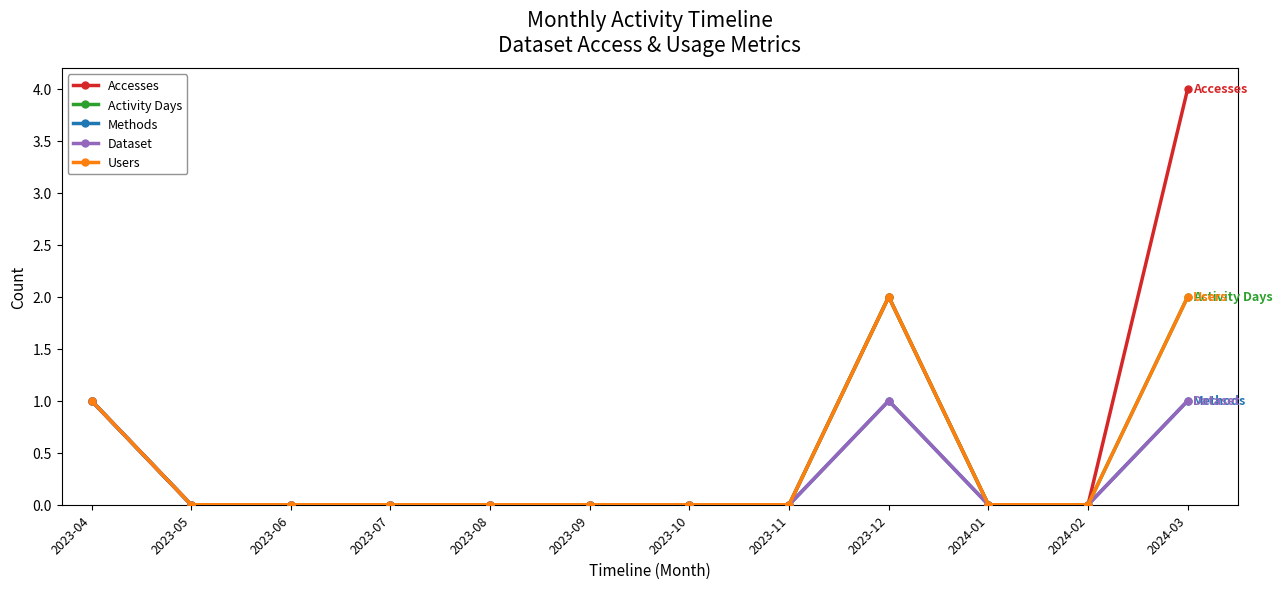

What is the label of the 2nd point from the left?

2023-05